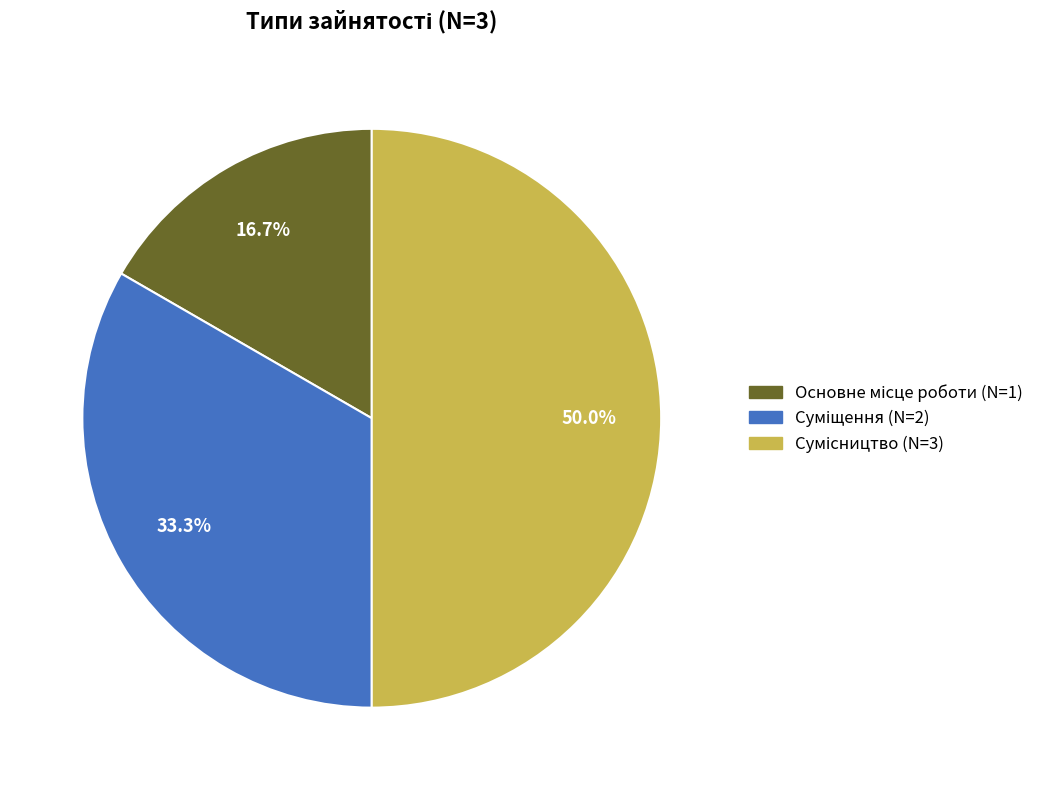

How many slices are in this pie chart?

3